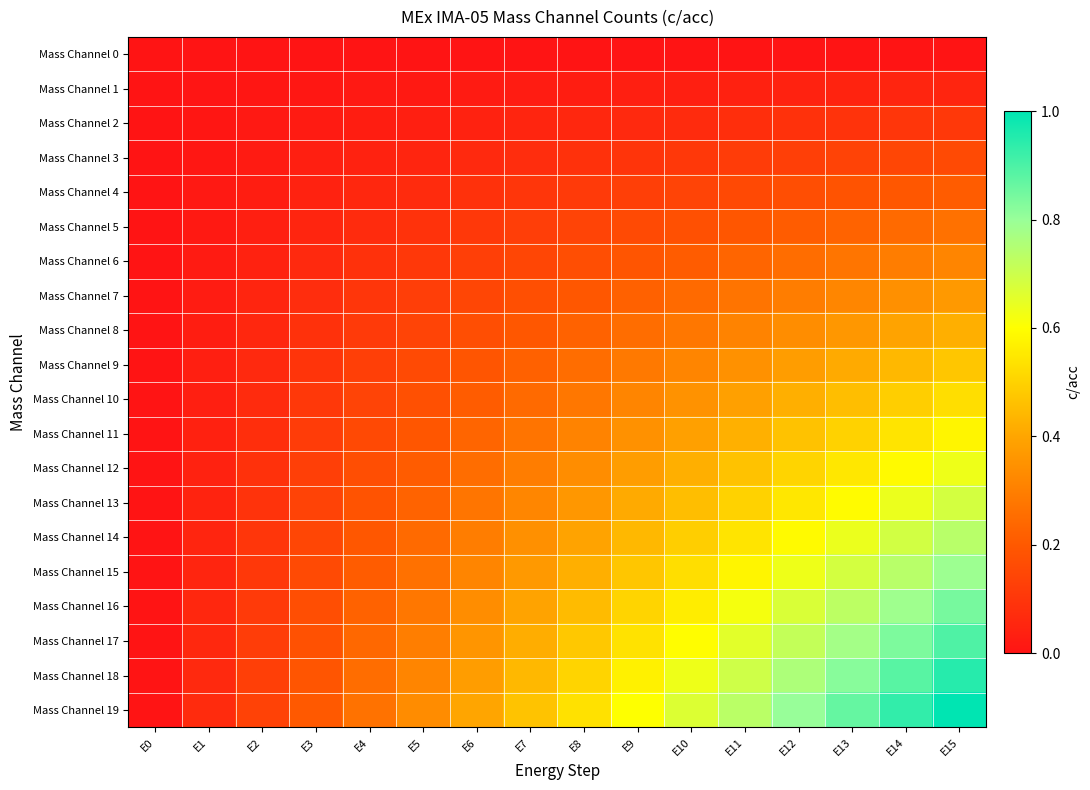

How many series are shown in this chart?

20